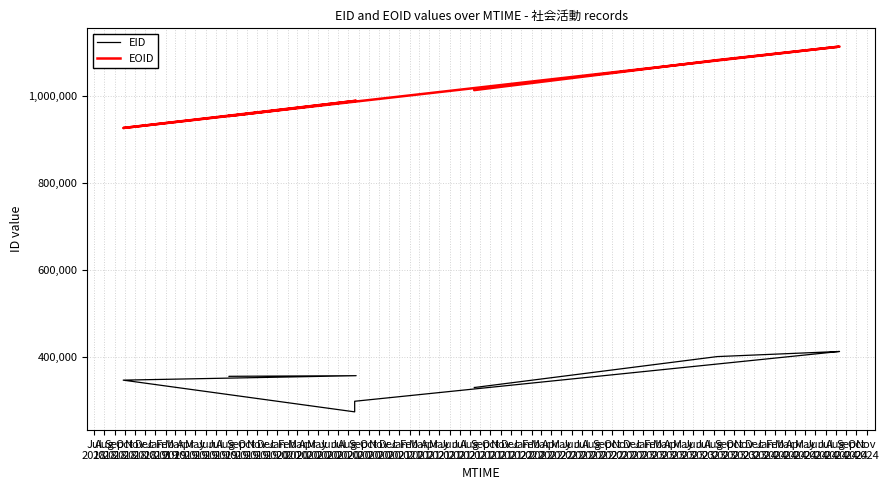

What is the label of the 6th point from the left?

Dec
2018